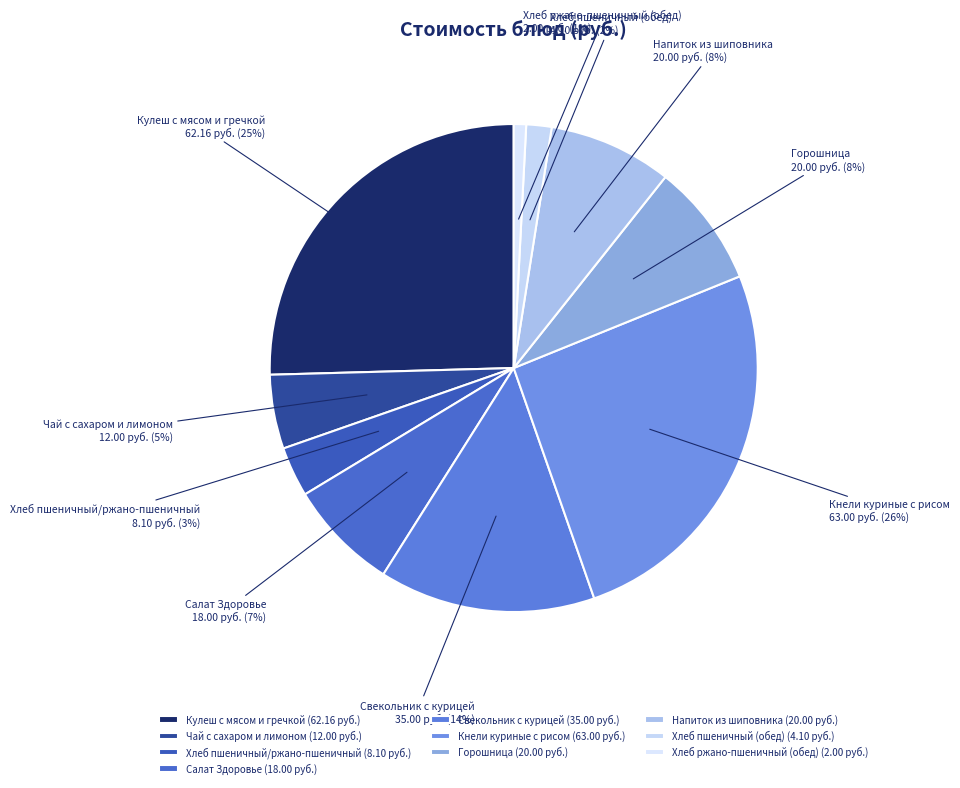

Is Горошница the majority of the pie?

No